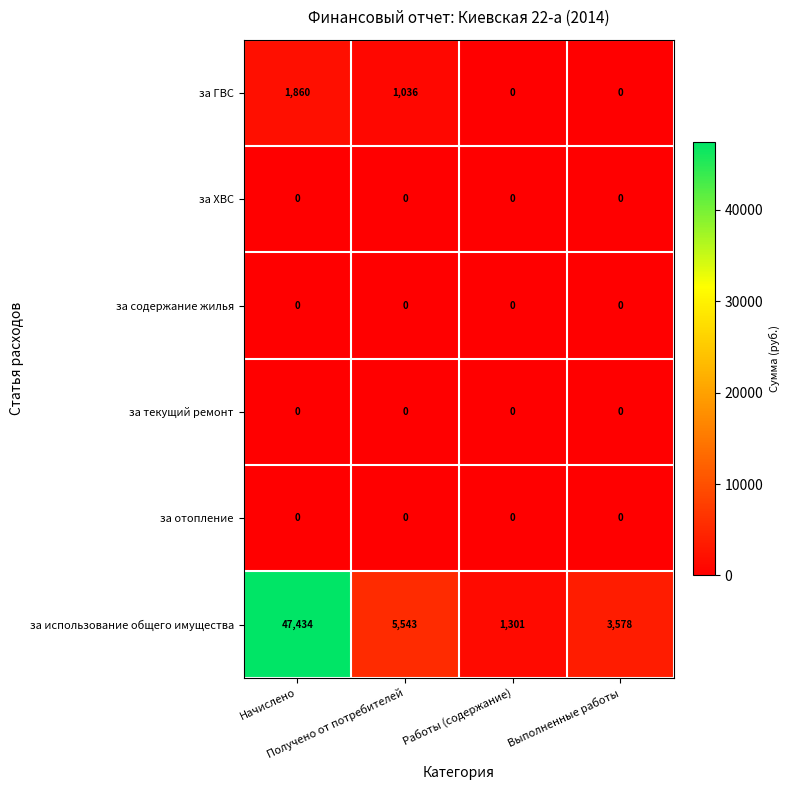

Which series has the largest total across all categories?

за использование общего имущества